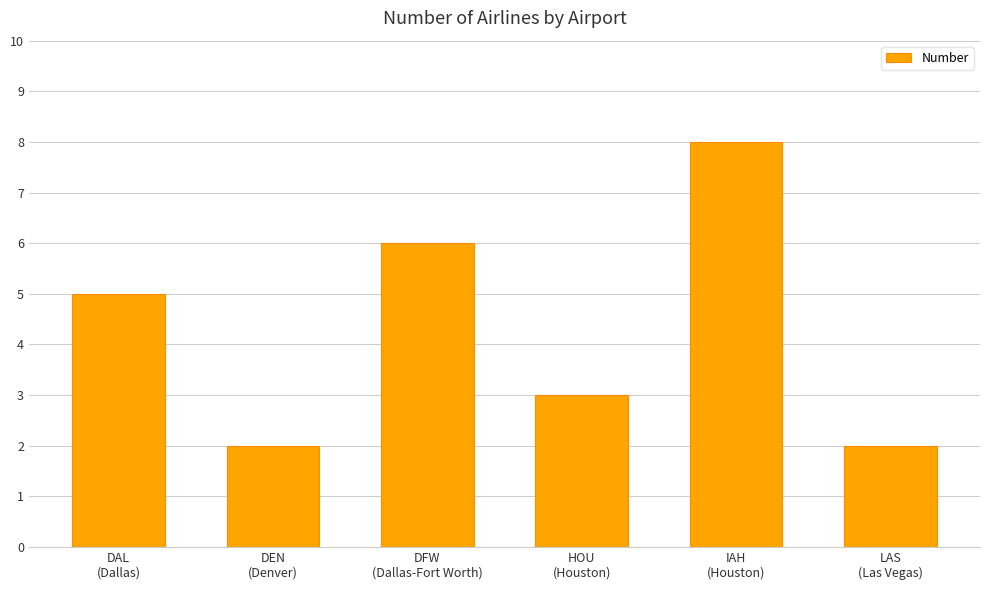

How many bars are there in total?

6